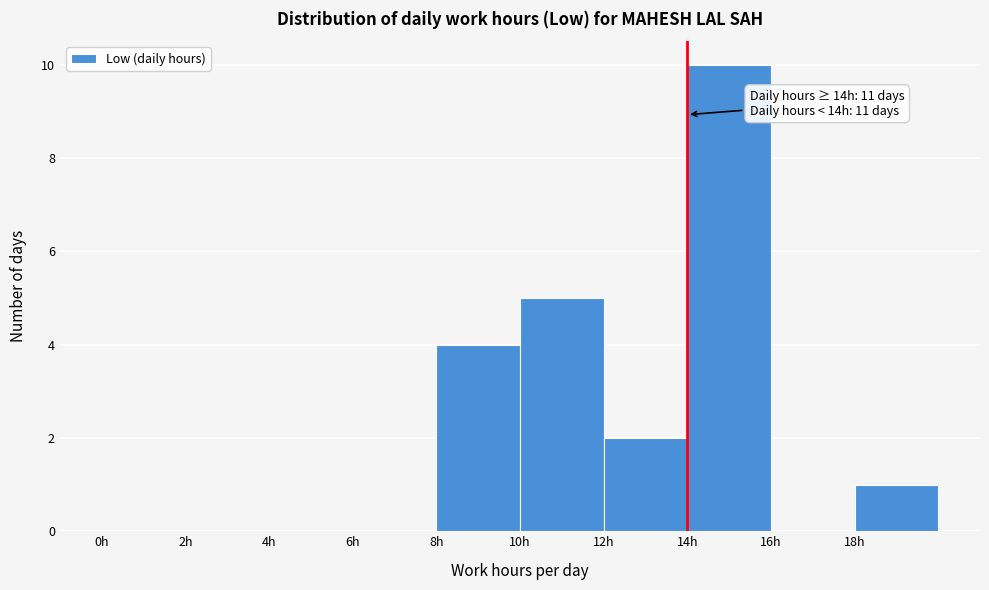

Over which range of the x-axis is the bar tallest?

14 to 16